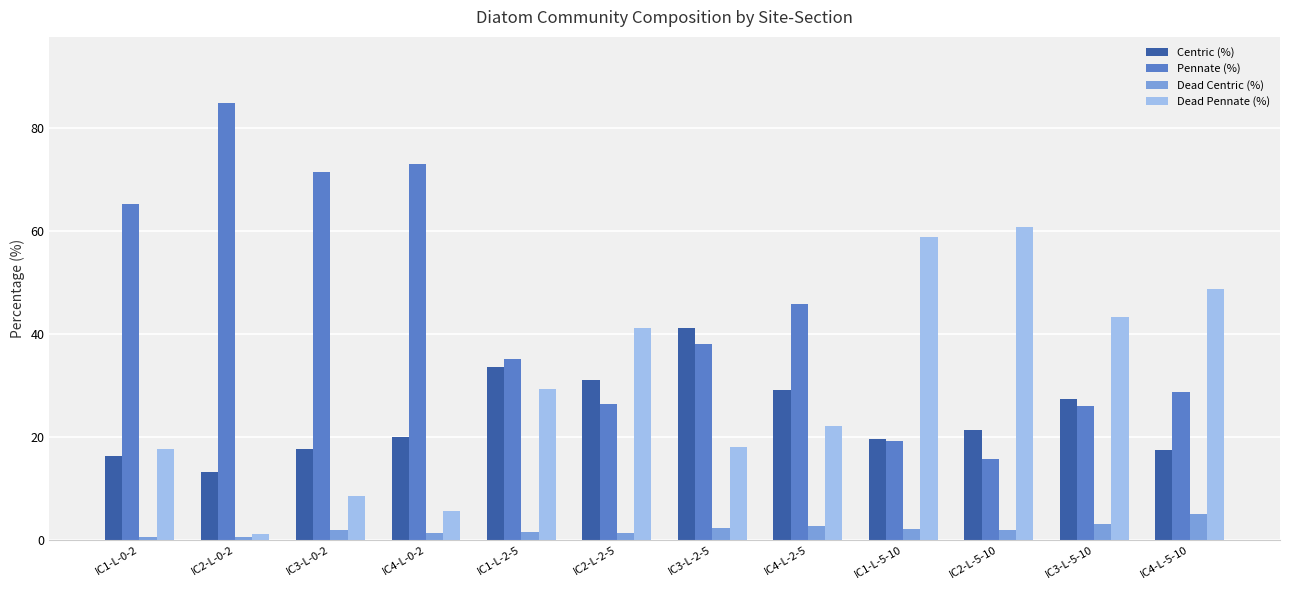

Which series has the widest spread of values?

Pennate (%)